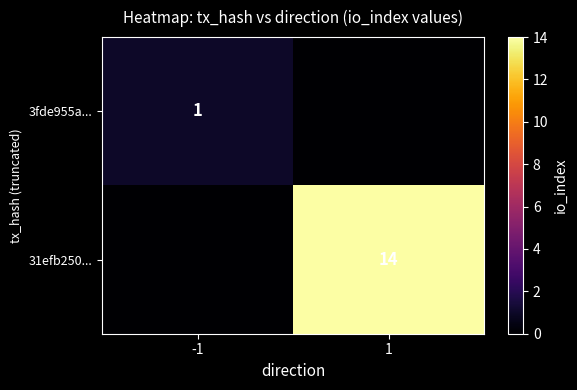

Which category has the highest value across all series?

1